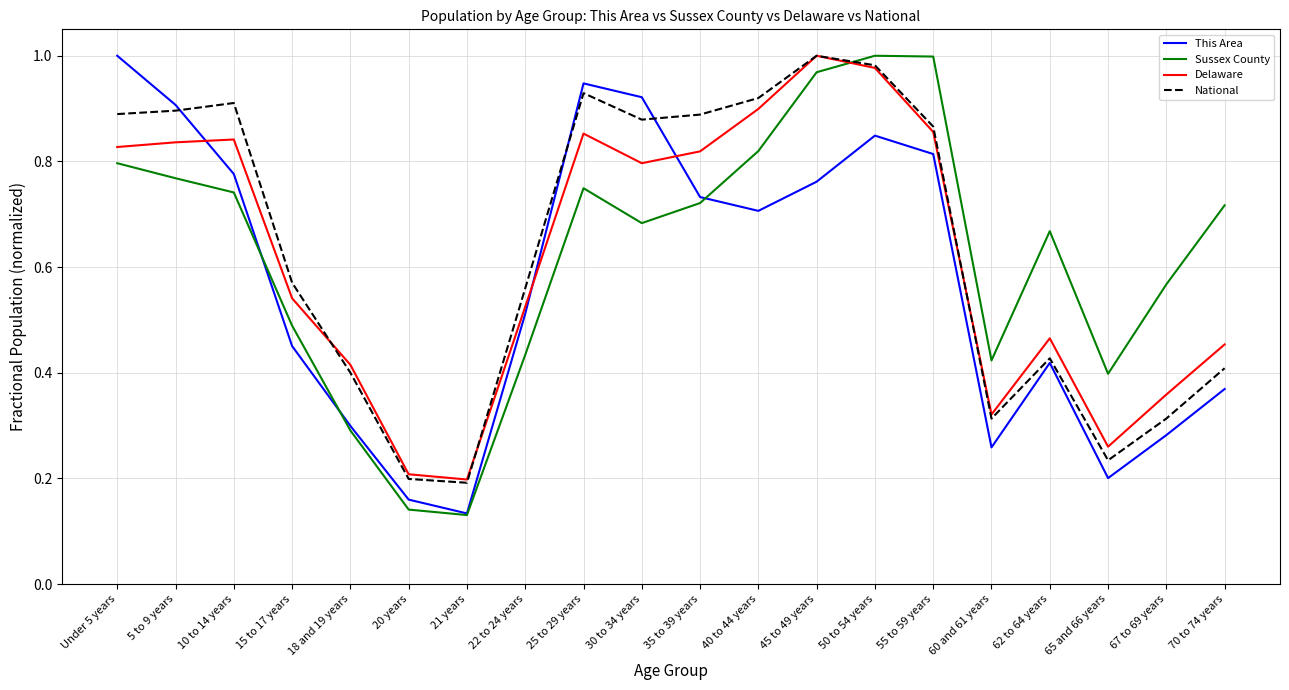

What position from the right is 65 and 66 years?

3